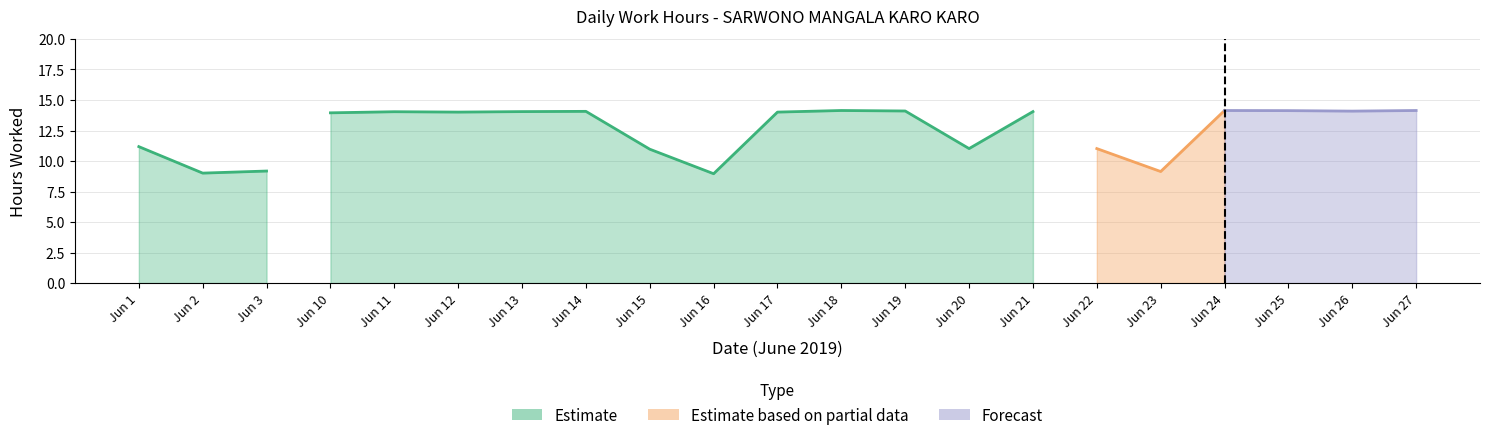

At how many categories does at least one series exceed 12?

13